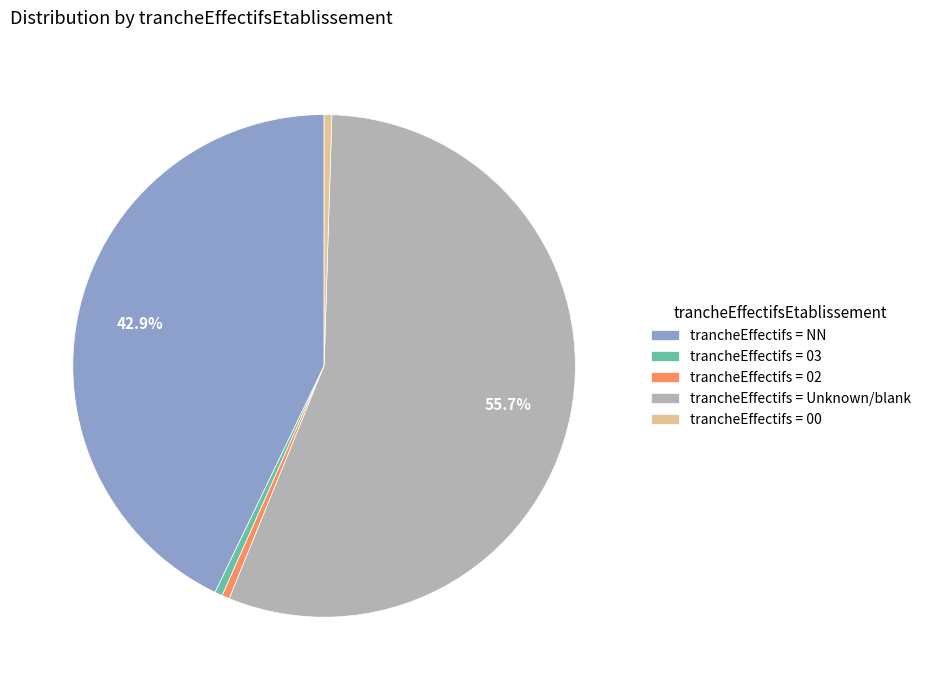

Which category has the biggest portion of the pie?

trancheEffectifs = Unknown/blank